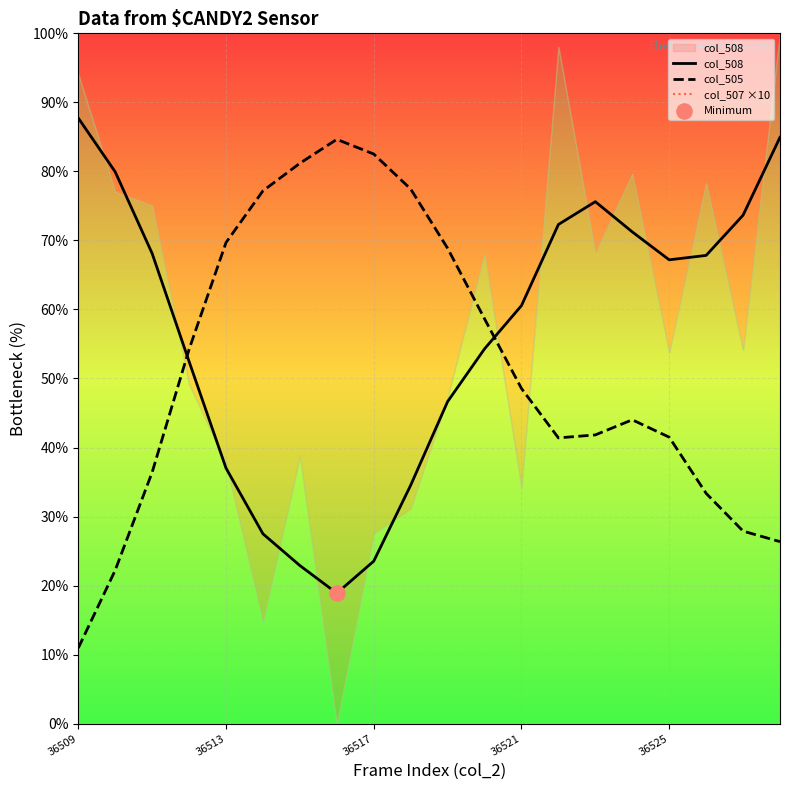

Is the value of col_507 ×10 at 18 greater than the value of col_505 at 17?

Yes